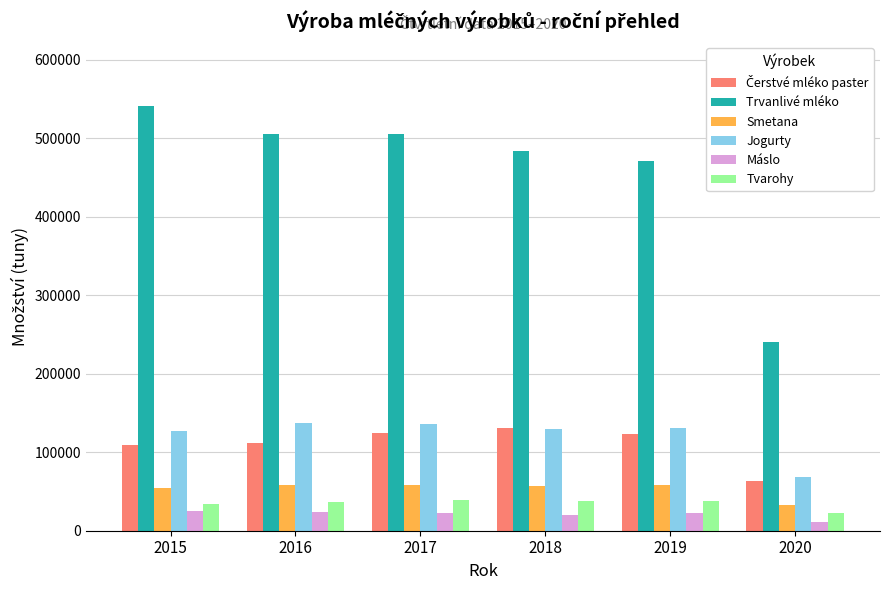

What is the average value of the Trvanlivé mléko series?

458030.8